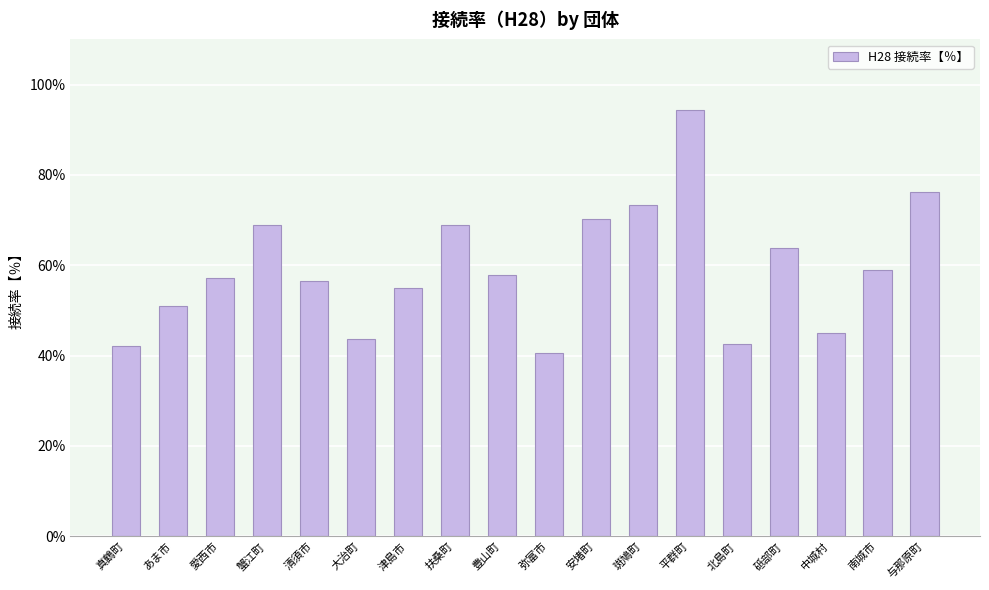

What is the difference between the values at 真鶴町 and 中城村?

2.9